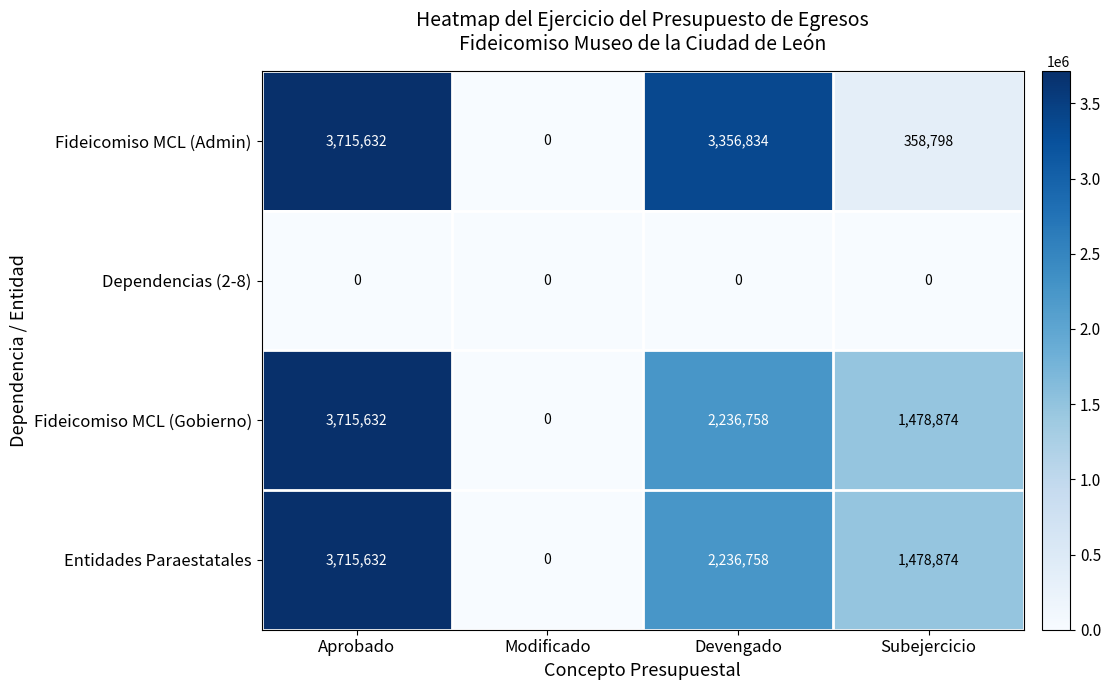

At which label does Entidades Paraestatales reach its peak?

Aprobado